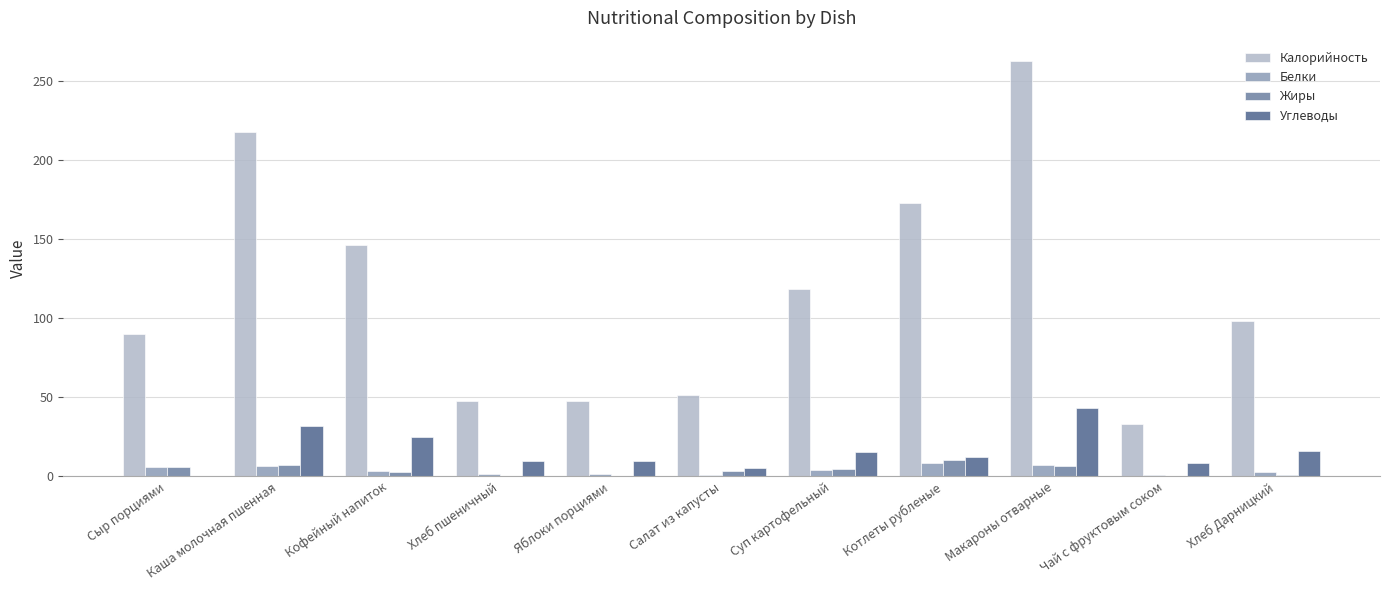

How many values in the Жиры series exceed 3?

6